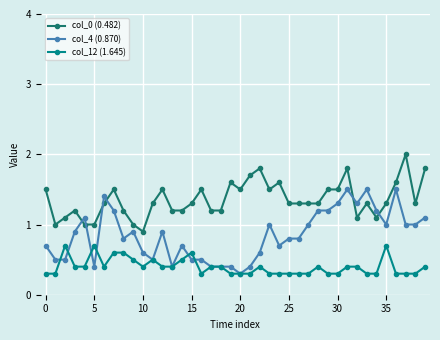

True or false: col_4 (0.870) has more than 0 interior local peaks.

True